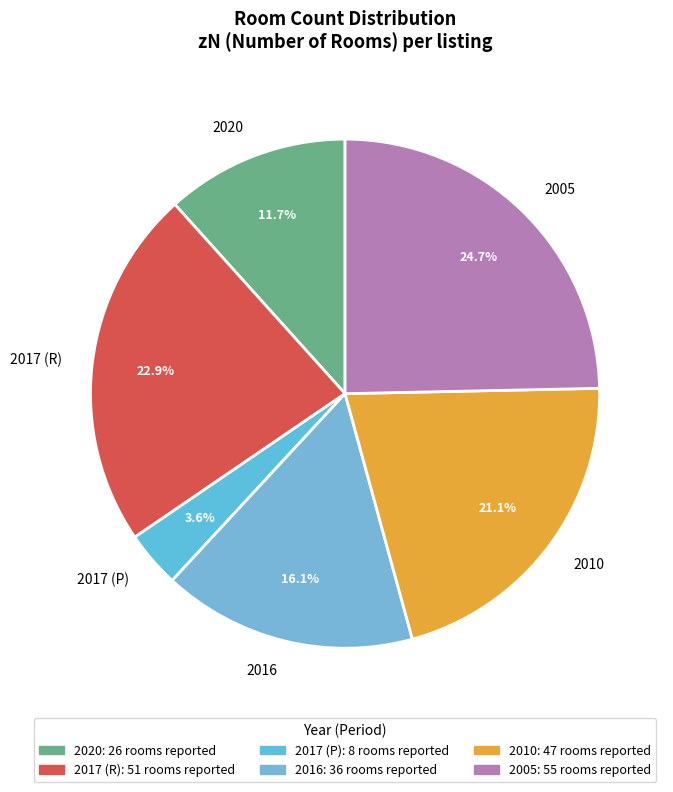

What is the smallest slice in the pie chart?

2017 (P)